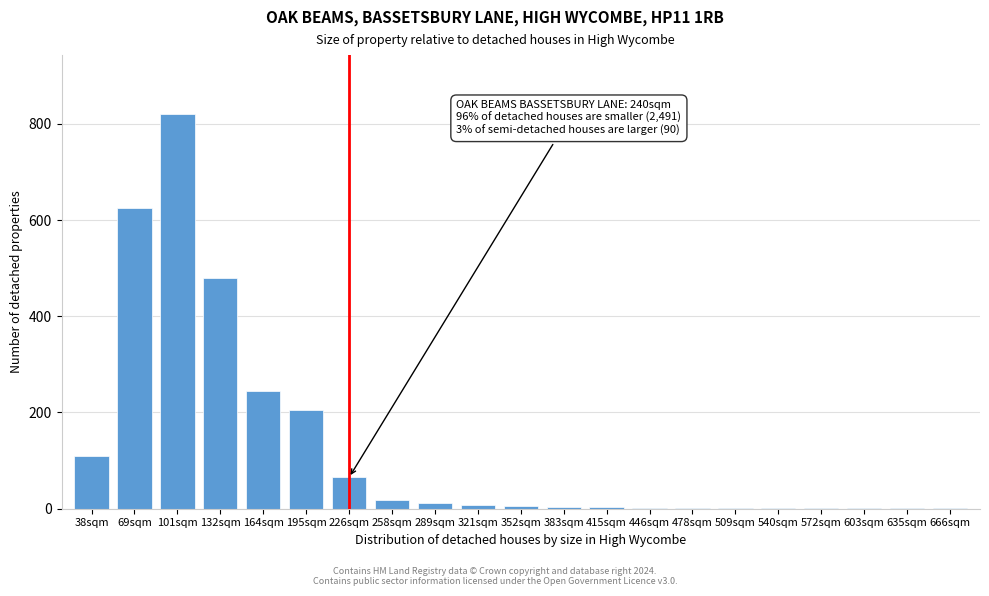

Which category has the highest value across all series?

101sqm